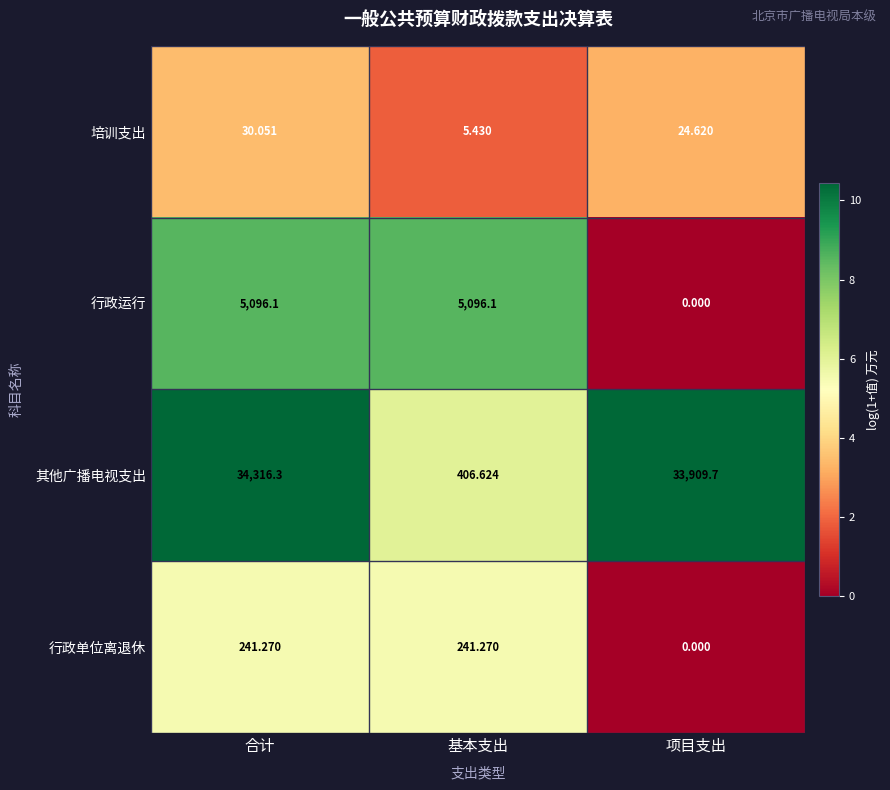

Which category has the highest value in the 培训支出 series?

合计